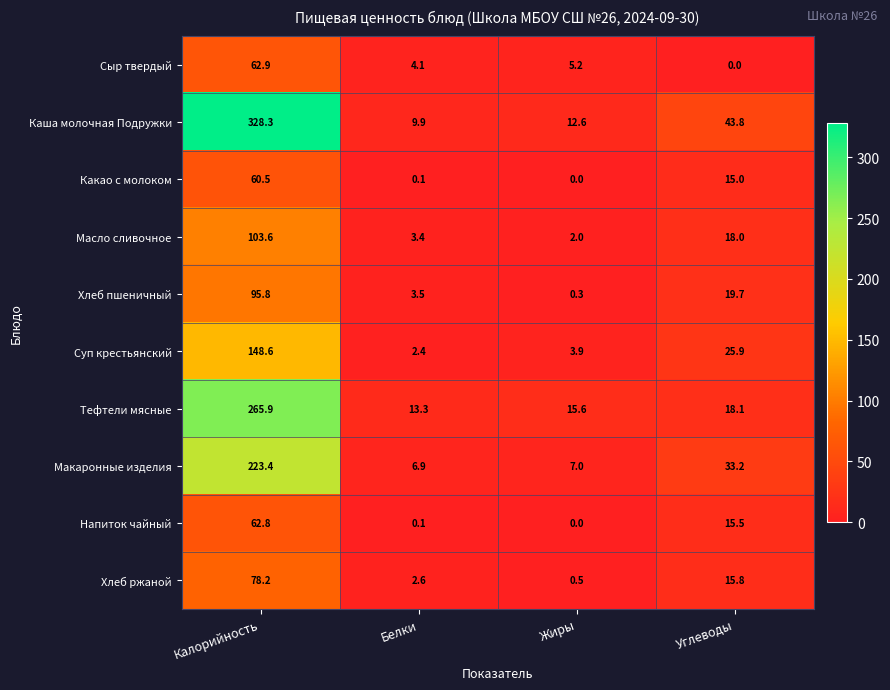

Rank the series at Углеводы from highest to lowest value.

Каша молочная Подружки, Макаронные изделия, Суп крестьянский, Хлеб пшеничный, Тефтели мясные, Масло сливочное, Хлеб ржаной, Напиток чайный, Какао с молоком, Сыр твердый